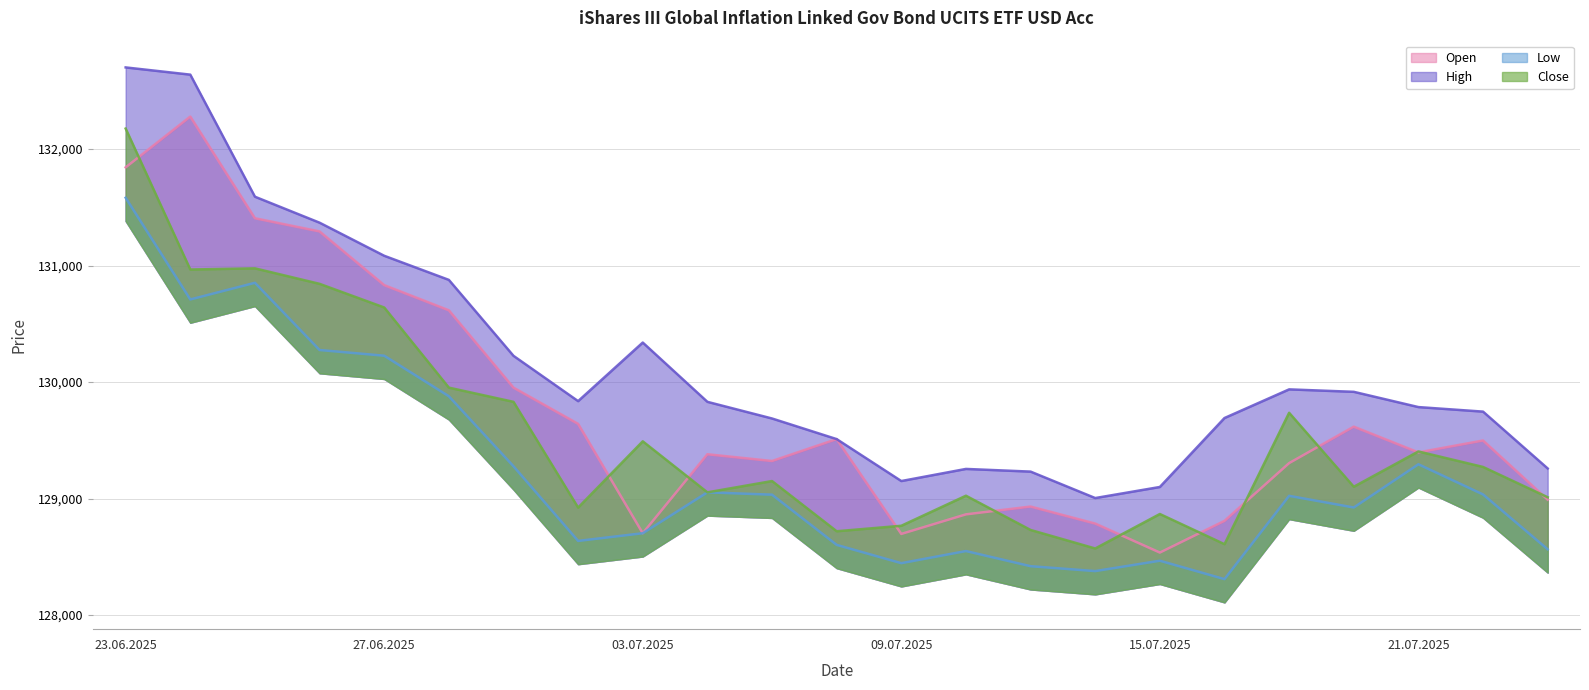

List the series in order of their overall mean, highest first.

High, Open, Close, Low